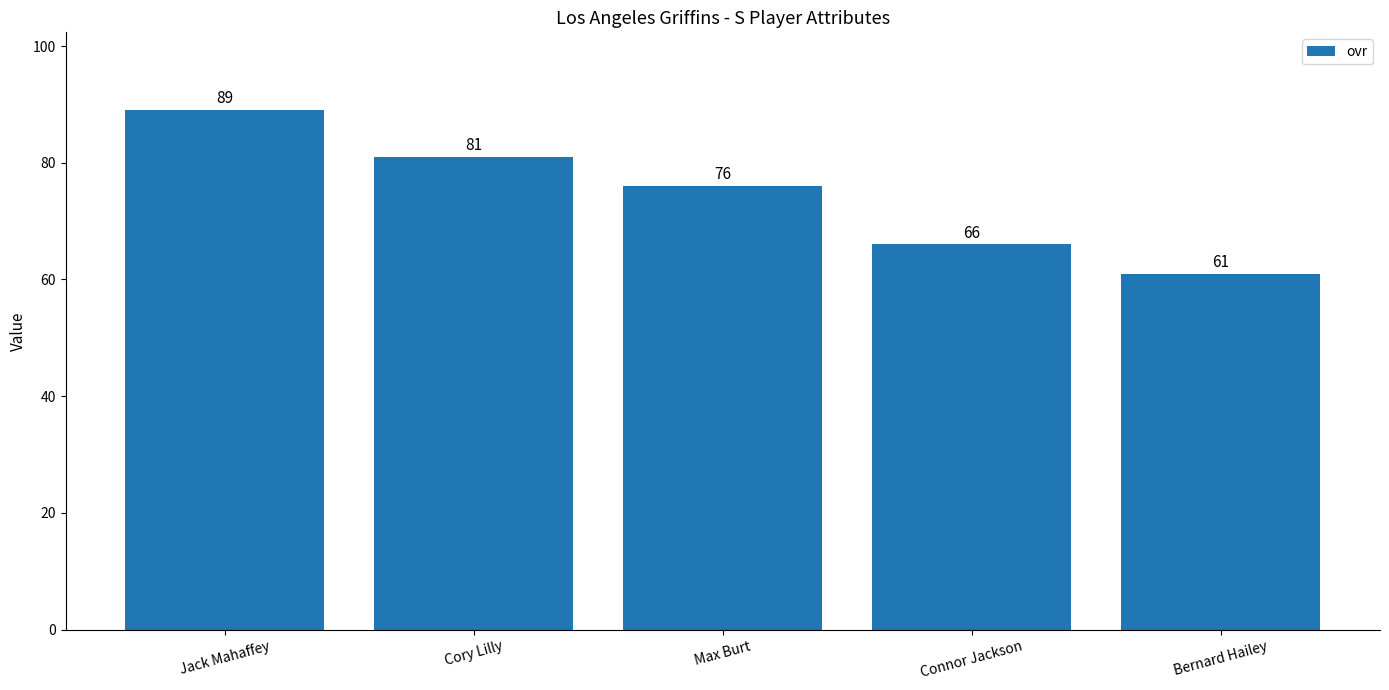

Reading left to right, extract all data points from this chart.

Jack Mahaffey=89	Cory Lilly=81	Max Burt=76	Connor Jackson=66	Bernard Hailey=61